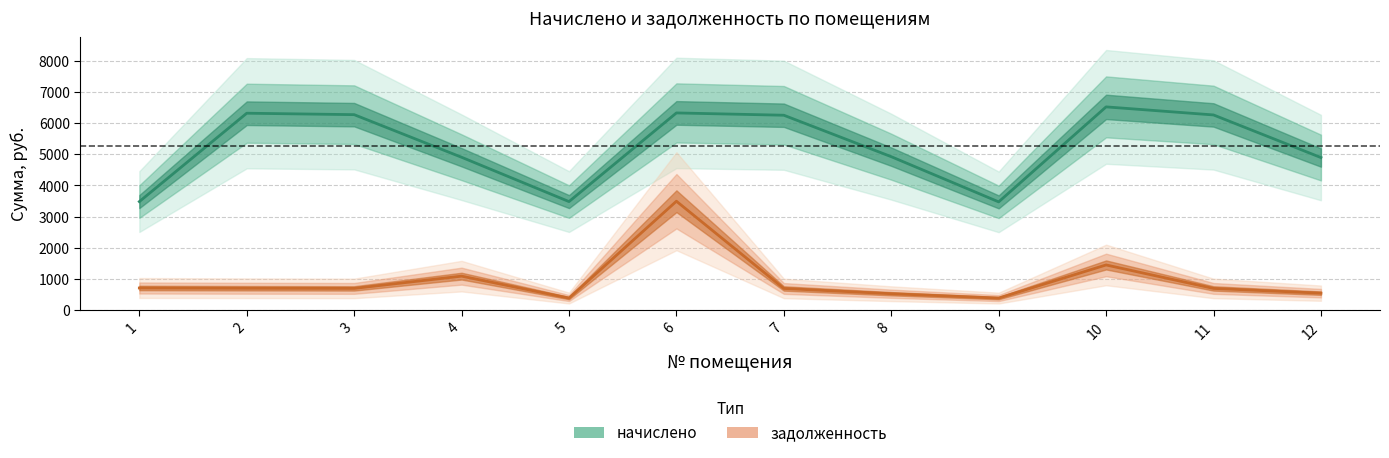

What is the value of the задолженность point at the 5th from the left?

386.8